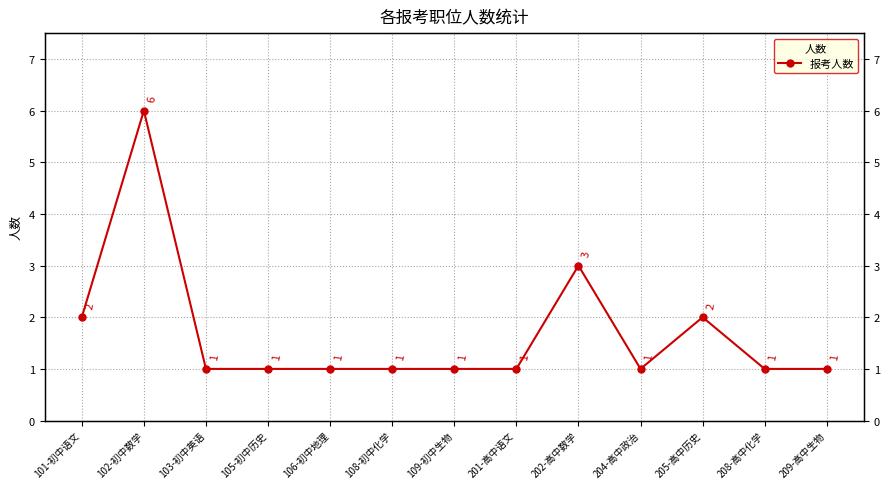

List the labels in order of value, smallest first.

103-初中英语, 105-初中历史, 106-初中地理, 108-初中化学, 109-初中生物, 201-高中语文, 204-高中政治, 208-高中化学, 209-高中生物, 101-初中语文, 205-高中历史, 202-高中数学, 102-初中数学